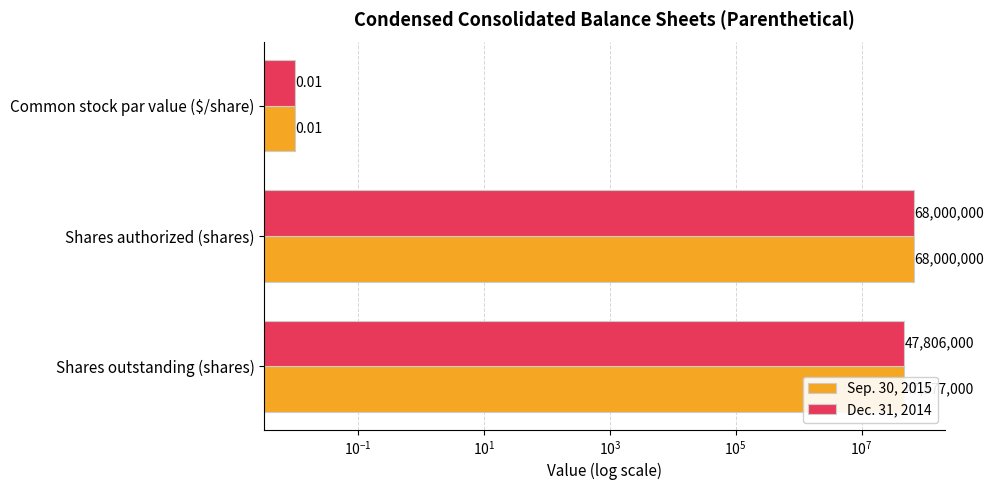

Reading left to right, what are all the values shown in this chart?

Sep. 30, 2015: 0.0	68000000.0	47877000.0
Dec. 31, 2014: 0.0	68000000.0	47806000.0